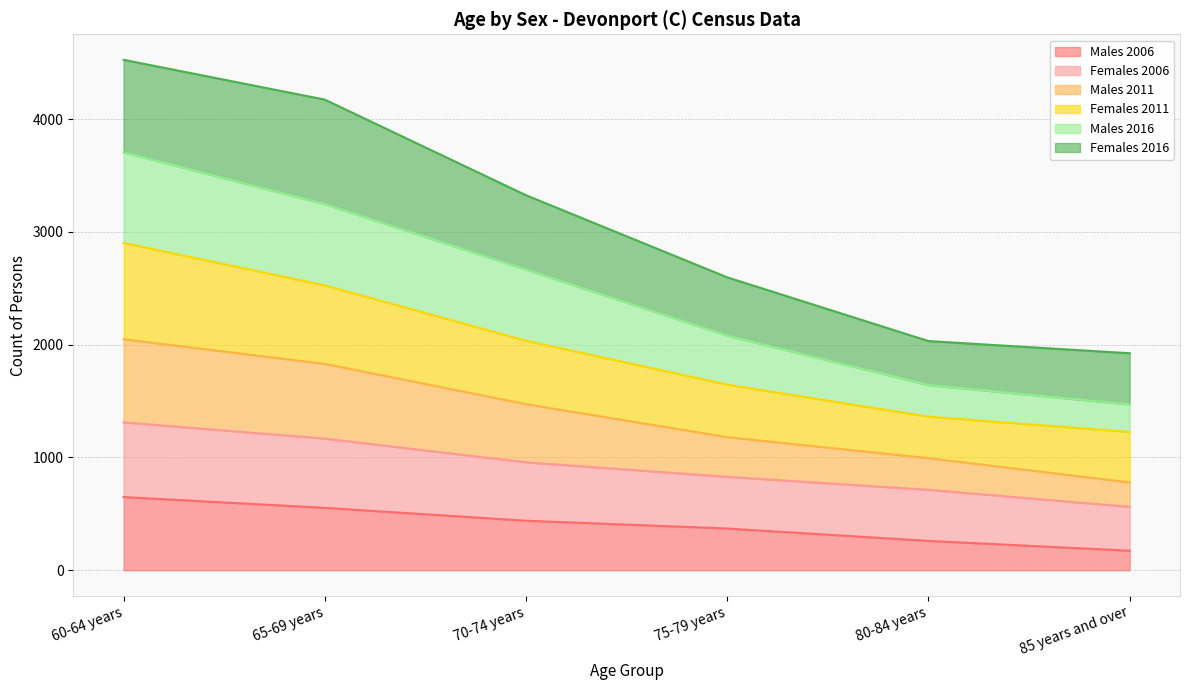

What is the total value across all series at 65-69 years?

4173